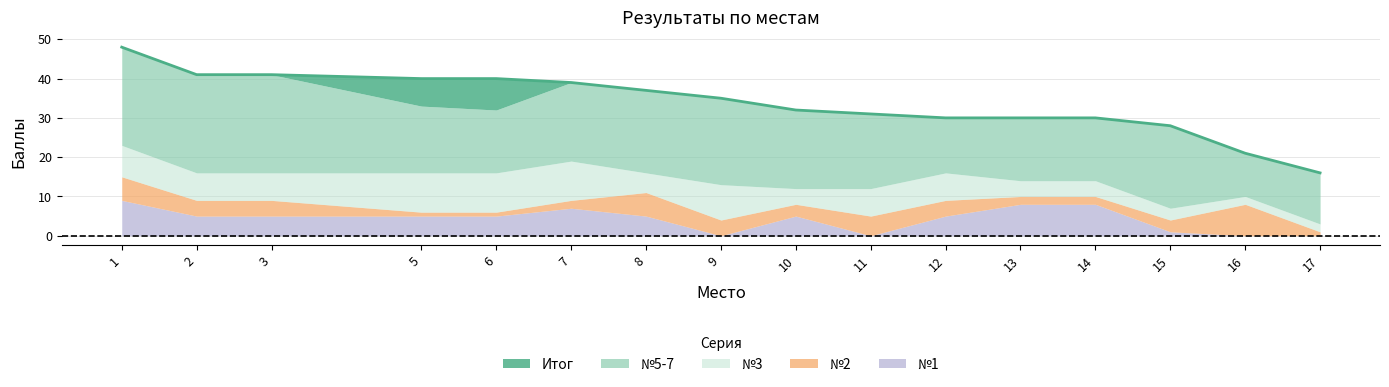

Read the Итог value at 13.

30